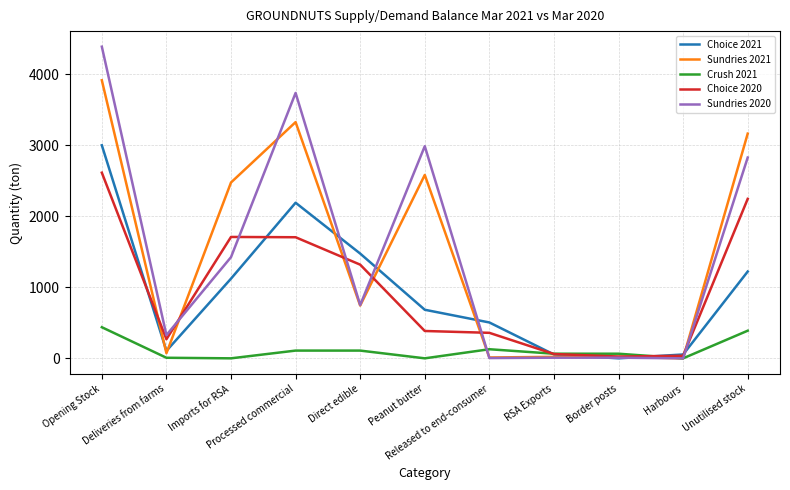

The value of Sundries 2020 at Released to end-consumer is 4. True or false?

True